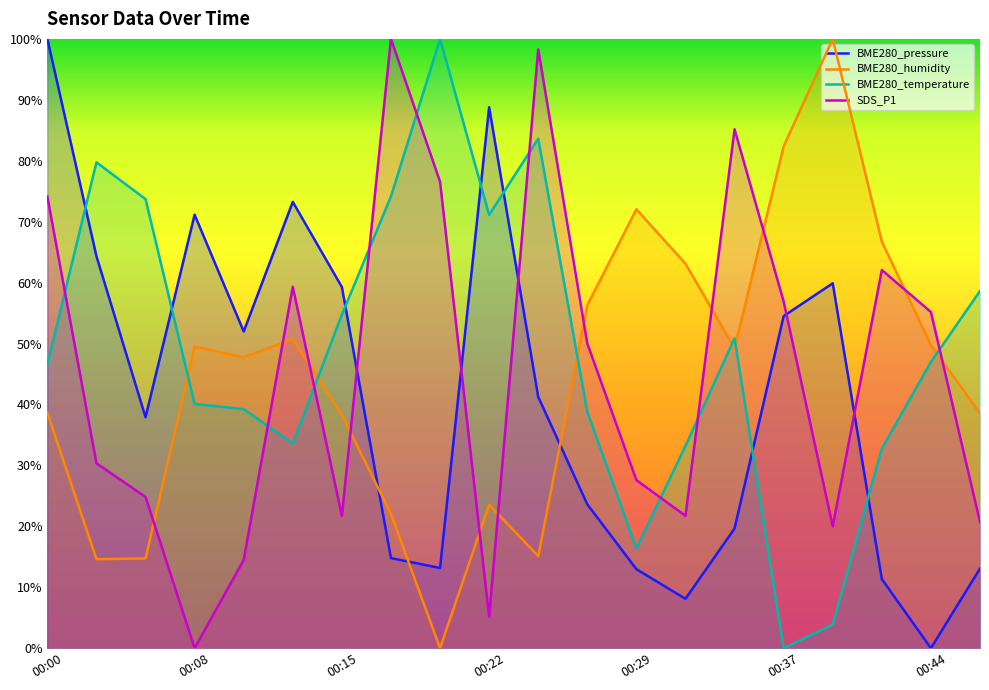

How many lines are shown in the chart?

4